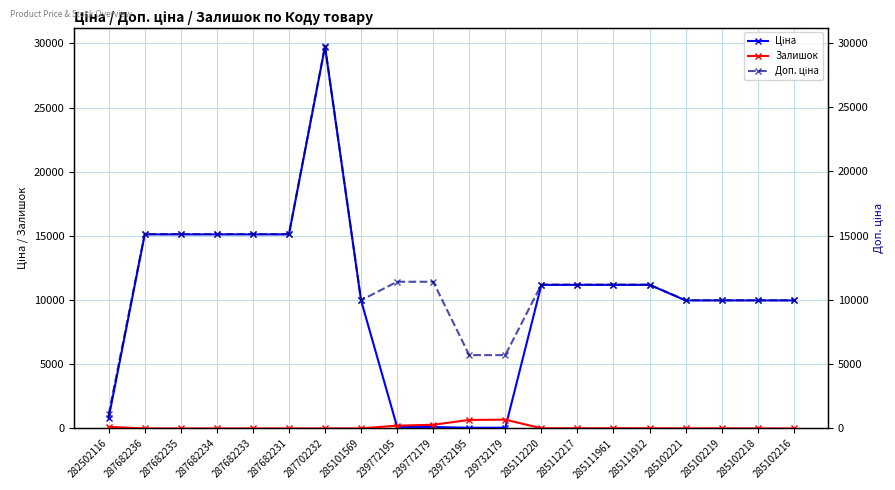

What is the lowest value of the Доп. ціна series?

1109.2